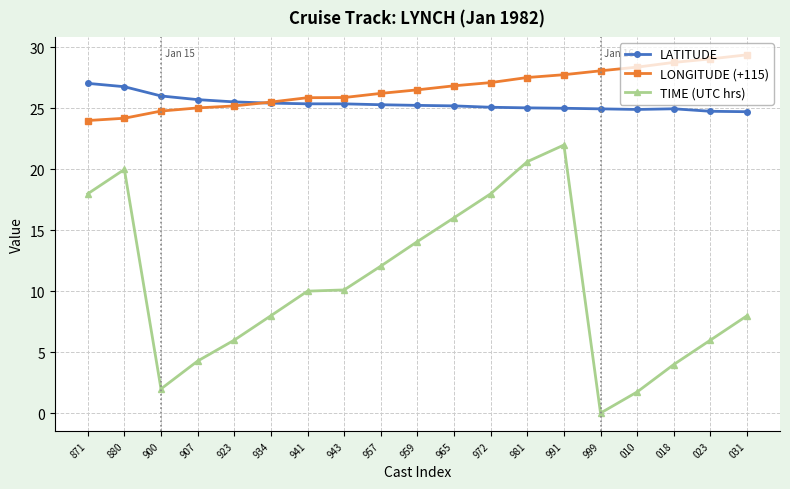

True or false: LONGITUDE (+115) and TIME (UTC hrs) cross at least once.

False